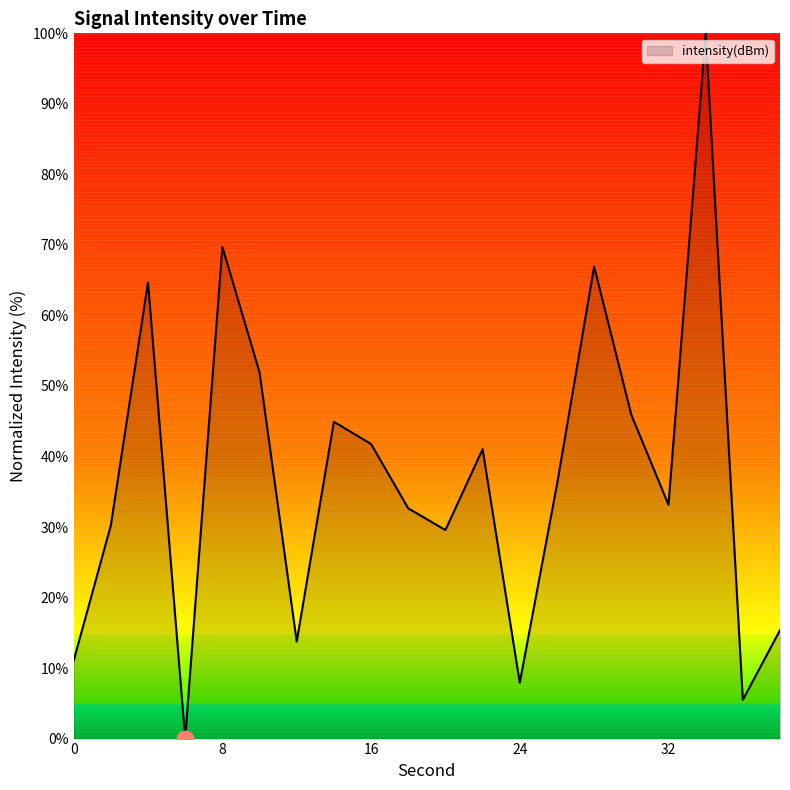

What is the greatest value displayed?

100.0